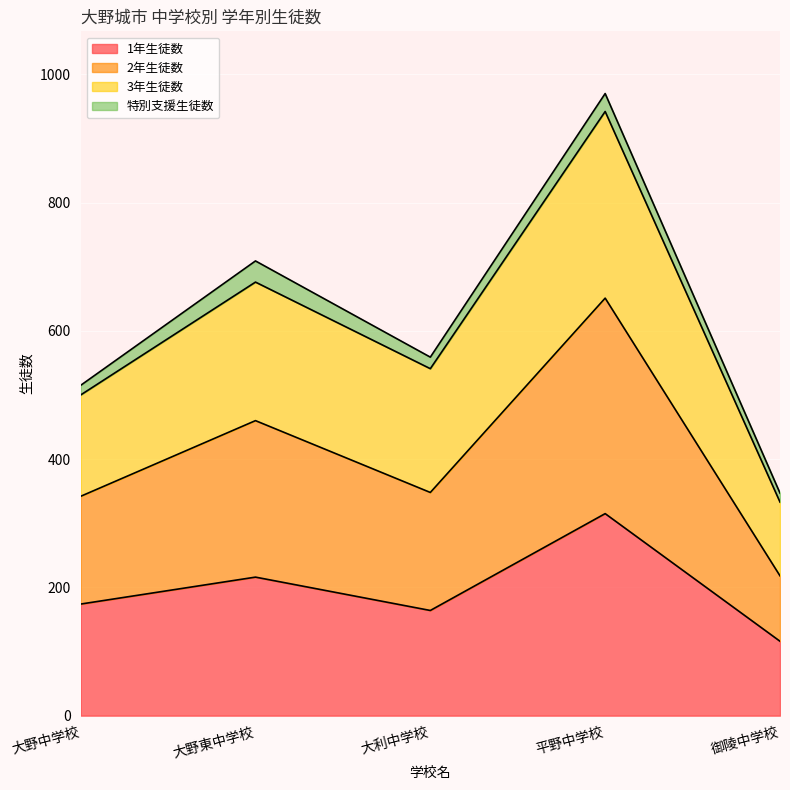

Which series has the largest range (max minus min)?

2年生徒数